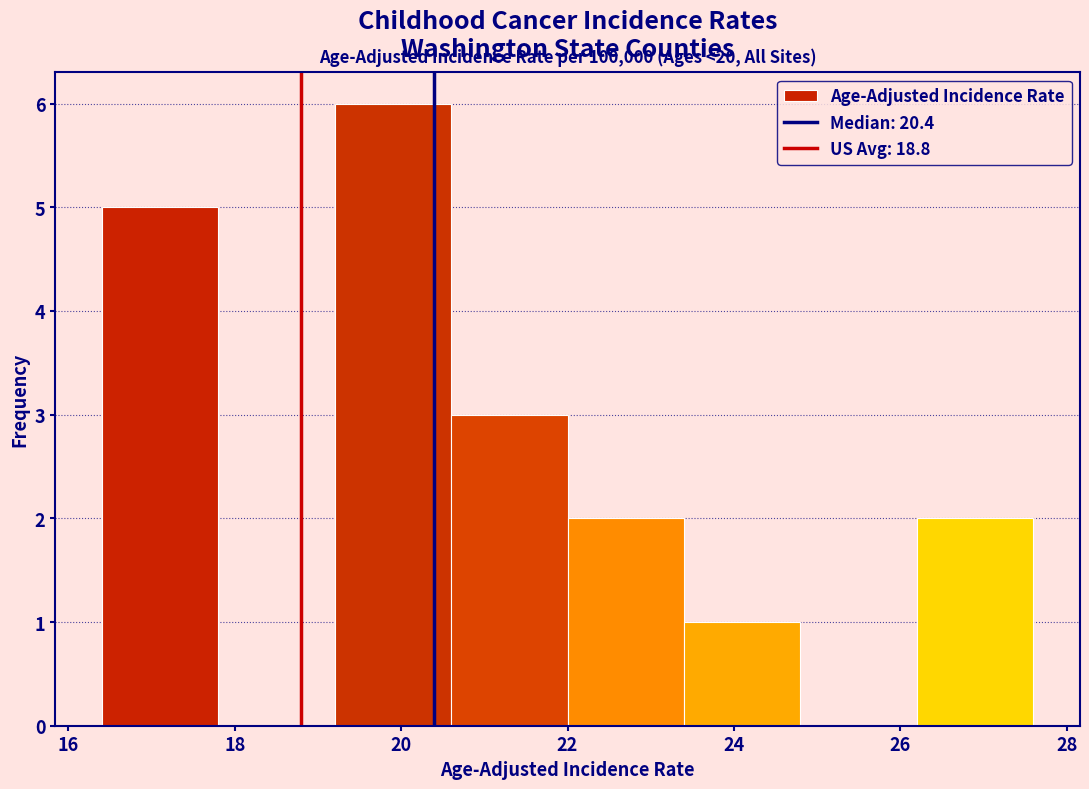

Over which range of the x-axis is the bar tallest?

19.2 to 20.6